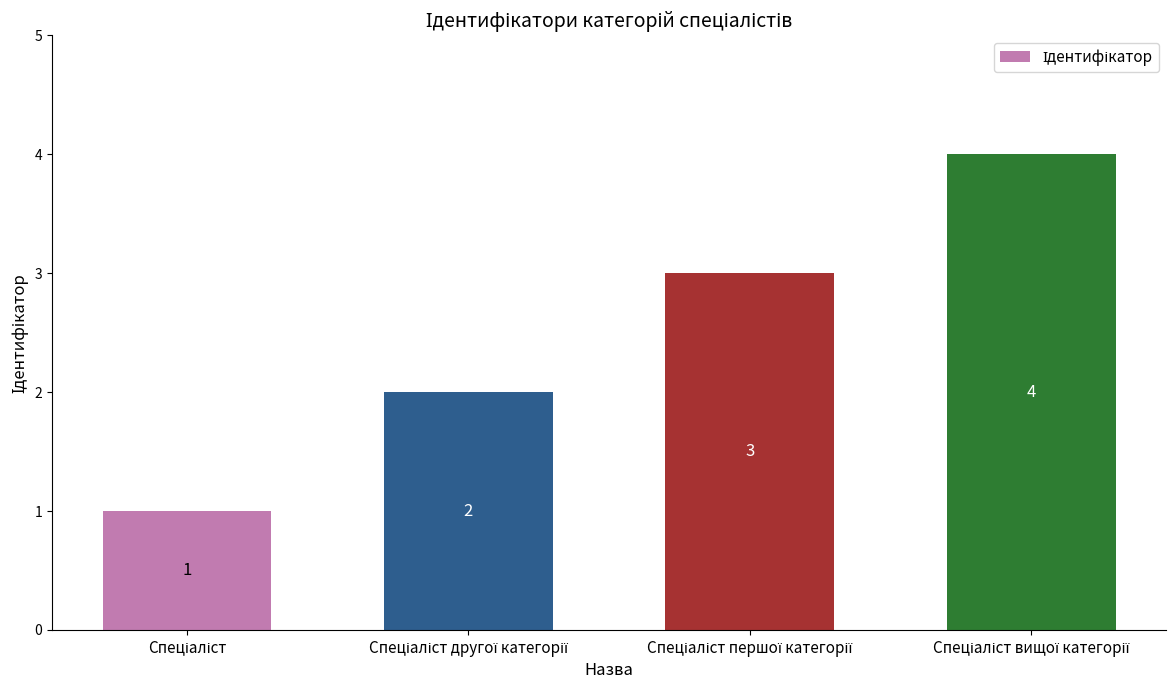

How many values are between 2 and 4?

3